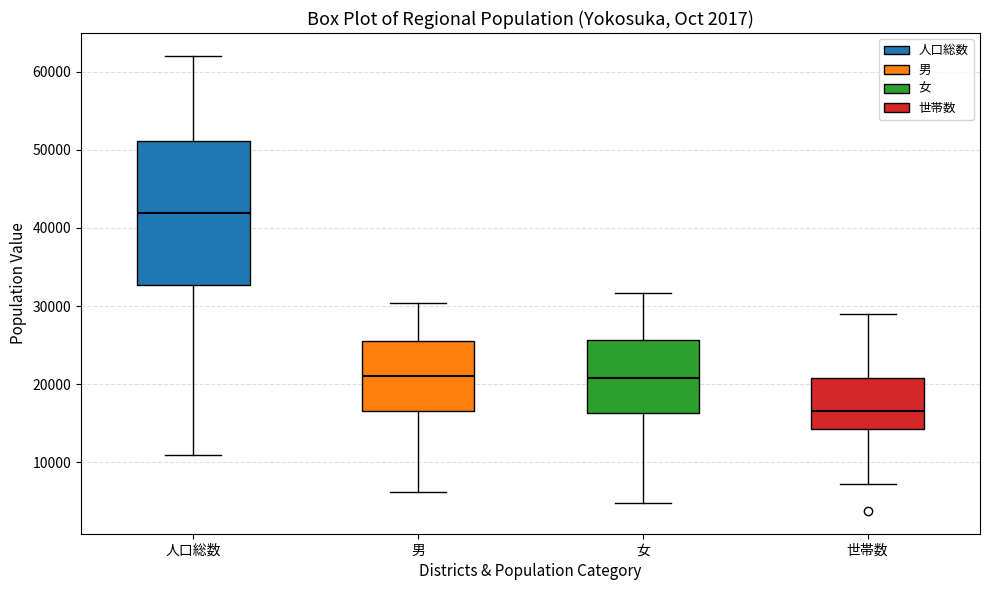

Reading left to right, transcribe this box plot: for each box, give where its median line is, the range the box spans, and where its two whiskers end, as read against the y-axis. The values are not printed on the chart, so give them approximately, as read against the axis.

人口総数: median 42000, box 33000 to 51000, whiskers 11000 to 62000
男: median 21000, box 17000 to 26000, whiskers 6000 to 30000
女: median 21000, box 16000 to 26000, whiskers 5000 to 32000
世帯数: median 17000, box 14000 to 21000, whiskers 7000 to 29000